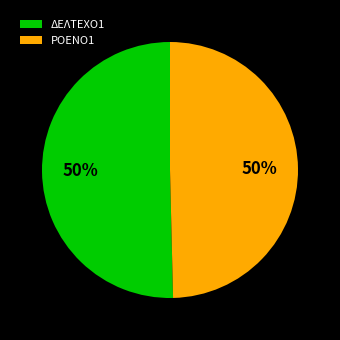

Is the sum of ΔΕΛΤΕΧΟ1 and ΡΟΕΝΟ1 greater than half?

Yes